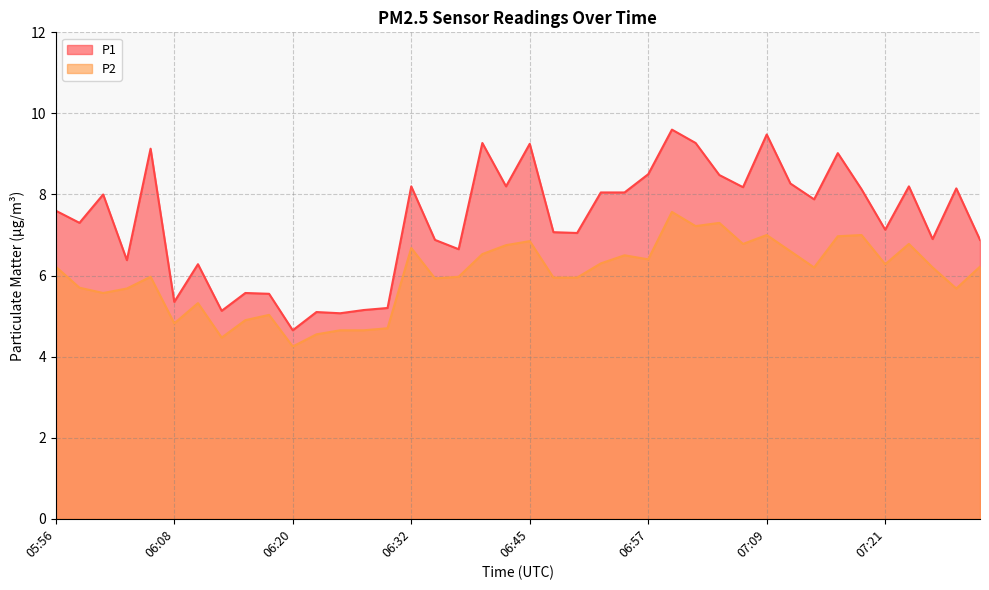

Is it true that P2 equals 10.4 at 06:52?

False